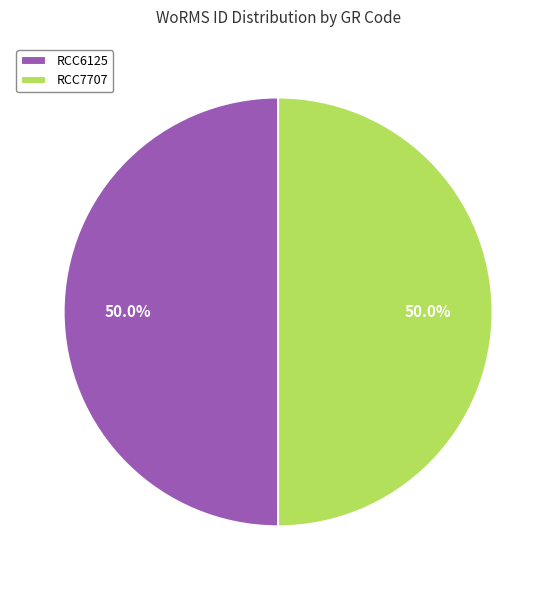

What percentage is NOT represented by RCC6125?

50.0%